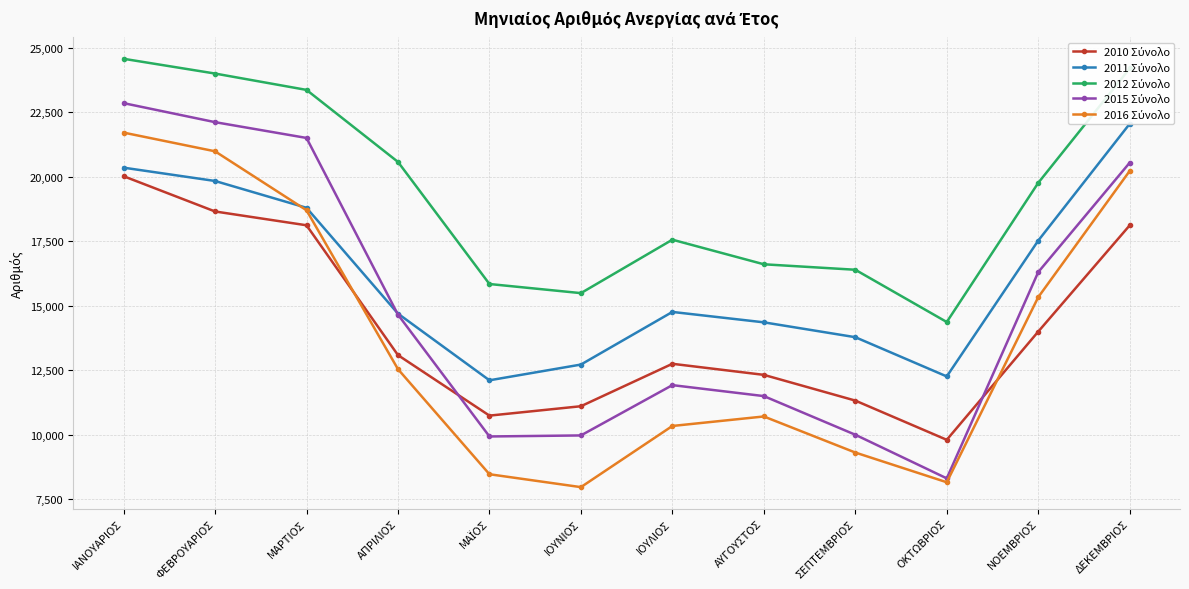

Reading right to left, what are all the values shown in this chart?

2010 Σύνολο: 18115	13996	9802	11323	12320	12749	11104	10740	13085	18118	18653	20020
2011 Σύνολο: 22051	17523	12259	13780	14356	14759	12719	12109	14693	18795	19835	20351
2012 Σύνολο: 24195	19761	14368	16394	16606	17559	15488	15841	20574	23365	23999	24571
2015 Σύνολο: 20543	16302	8308	9999	11497	11922	9972	9932	14653	21503	22115	22852
2016 Σύνολο: 20224	15330	8157	9309	10707	10339	7968	8468	12541	18700	20985	21710